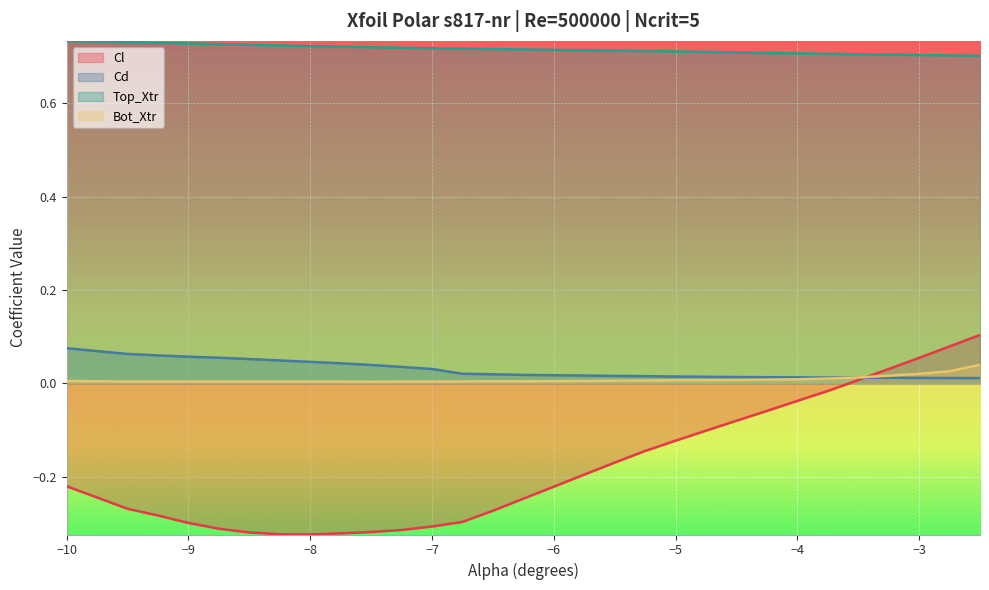

Which series has the widest spread of values?

Cl